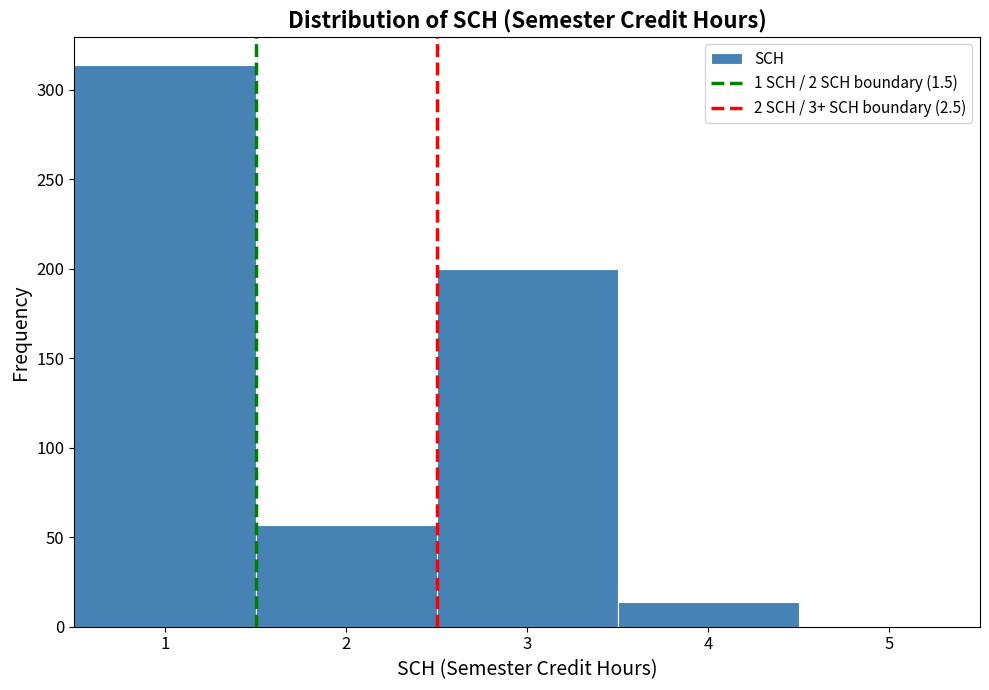

What is the height of the bar covering 3.5 to 4.5 on the x-axis? The values are not printed on the chart, so give them approximately, as read against the axis.

15